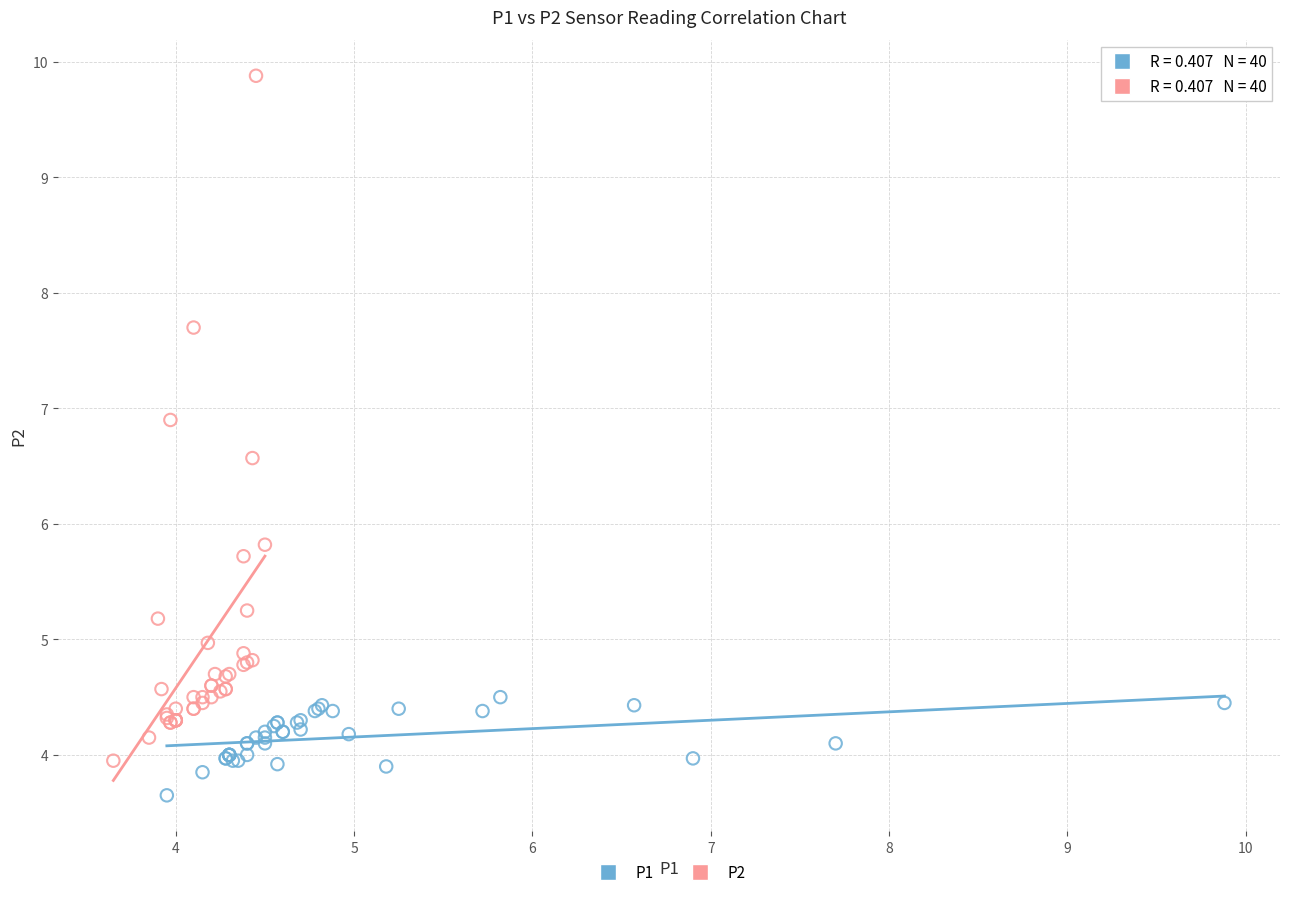

What are all the series names shown in the legend?

P1, P2